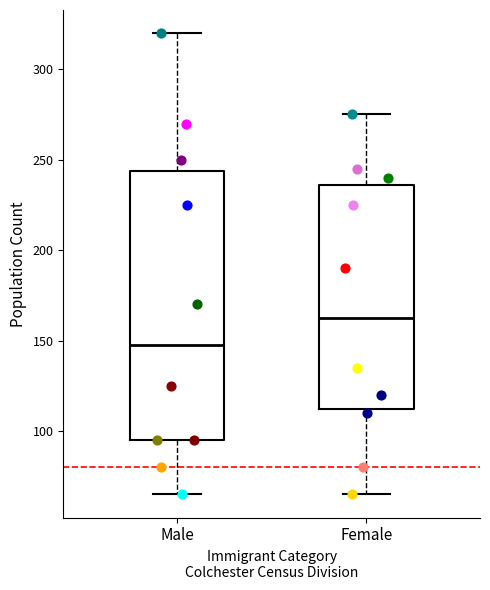

Where does the median line of the box for Female sit on the y-axis? The values are not printed on the chart, so give them approximately, as read against the axis.

165